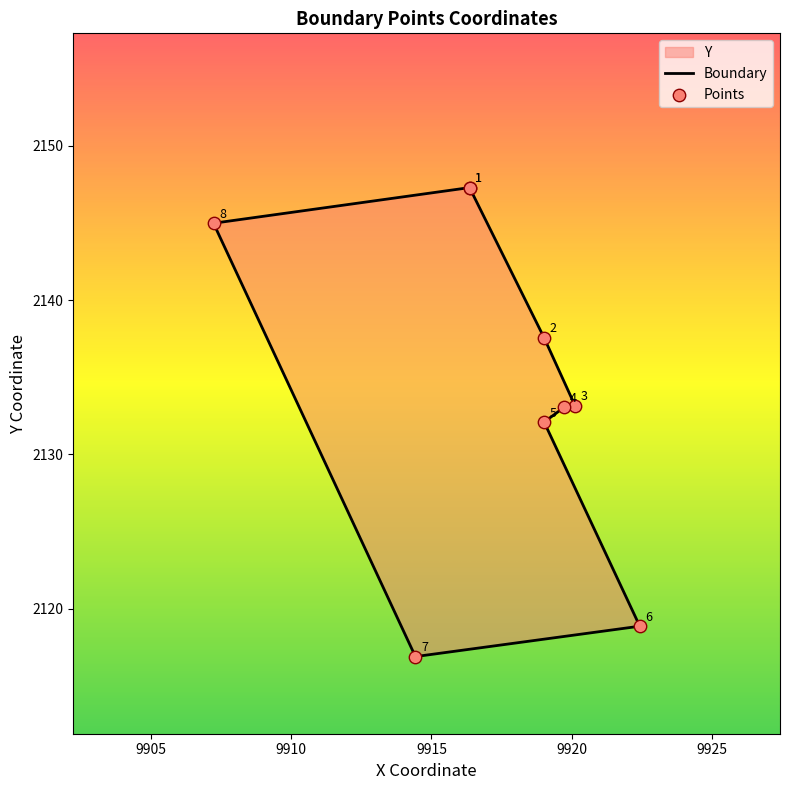

Approximately how many times larger is the value at 4 compared to 6?

1.0